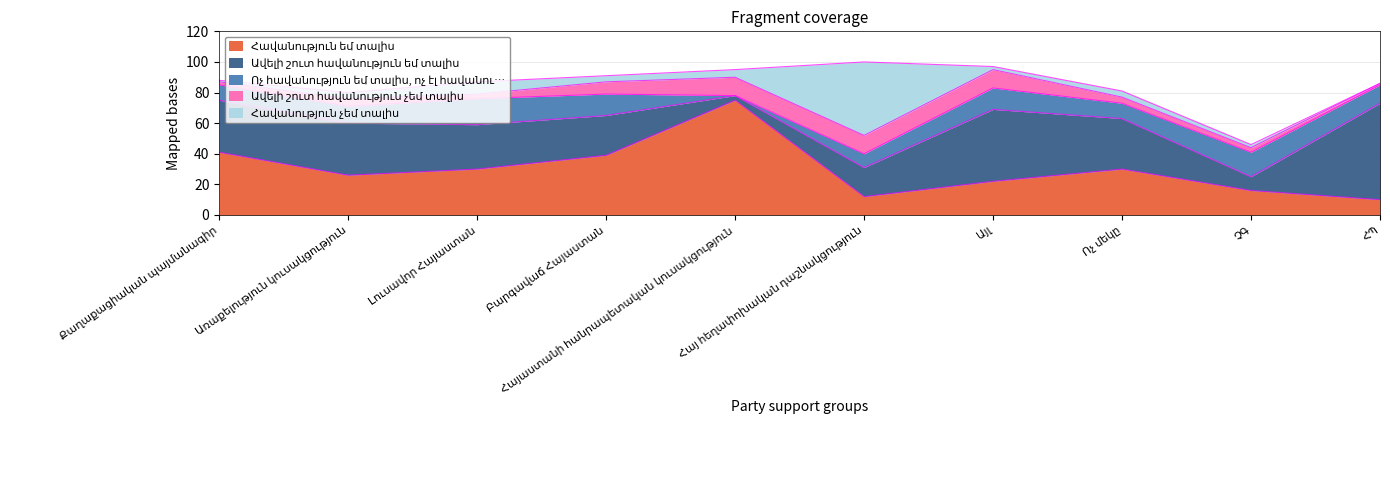

Between Այլ and Քաղաքացիական պայմանագիր, which is larger?

Քաղաքացիական պայմանագիր